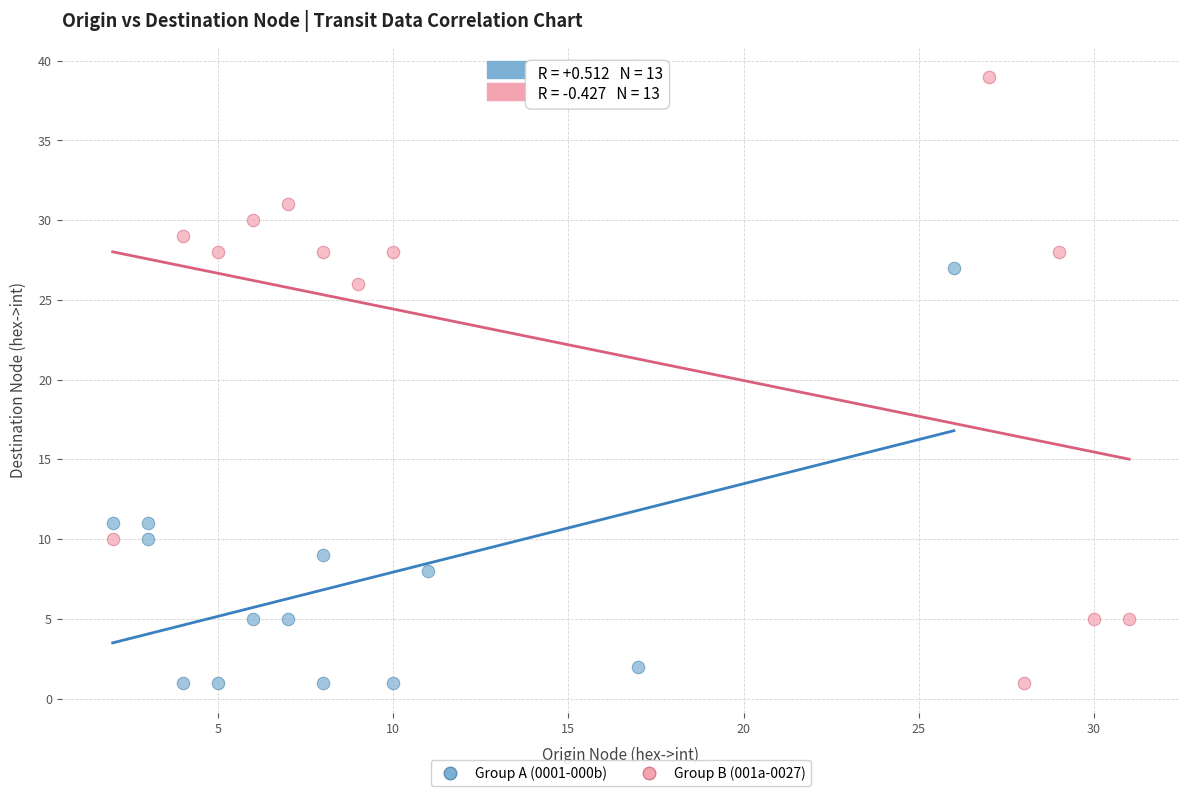

Which series contains the highest Y value?

Group B (001a-0027)